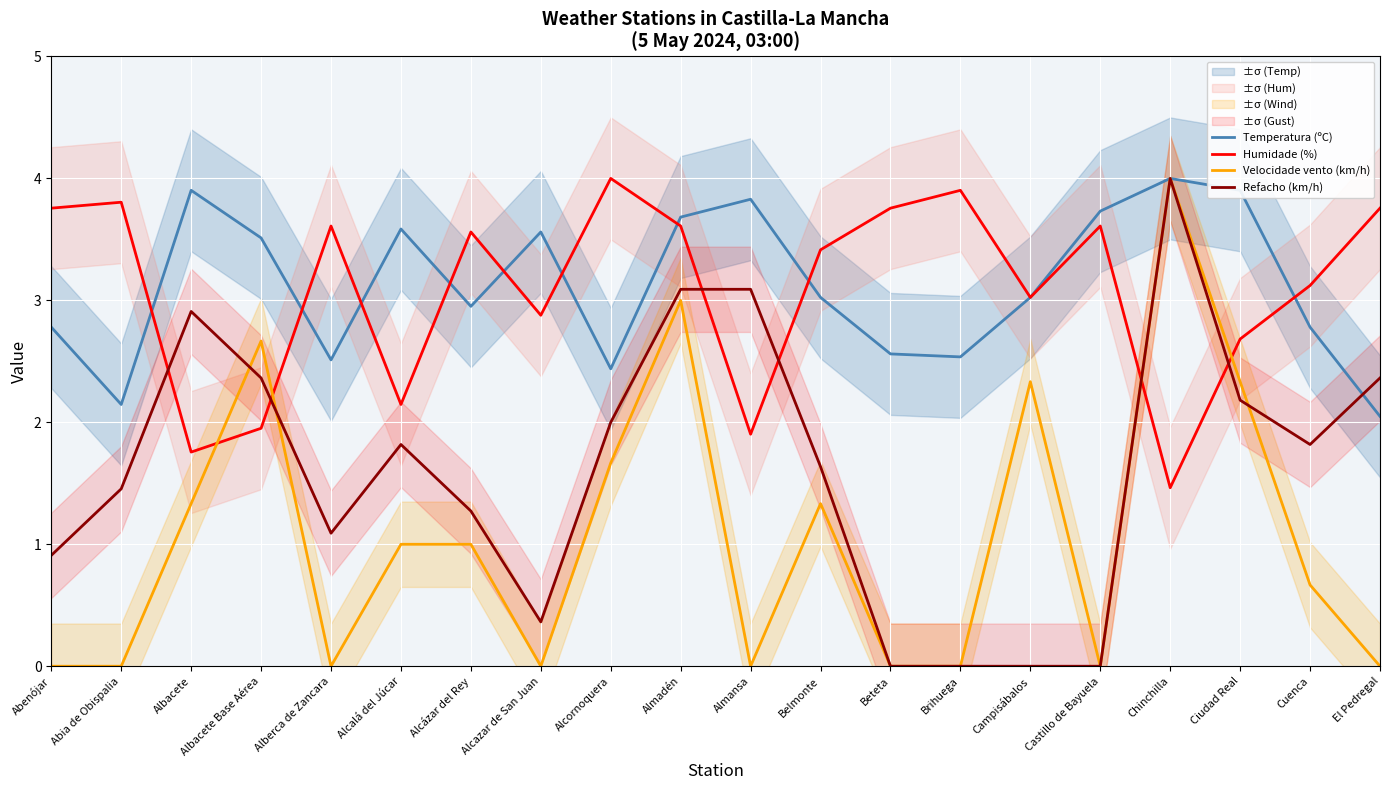

Where do Refacho (km/h) and Humidade (%) first cross each other?

Abia de Obispalia and Albacete